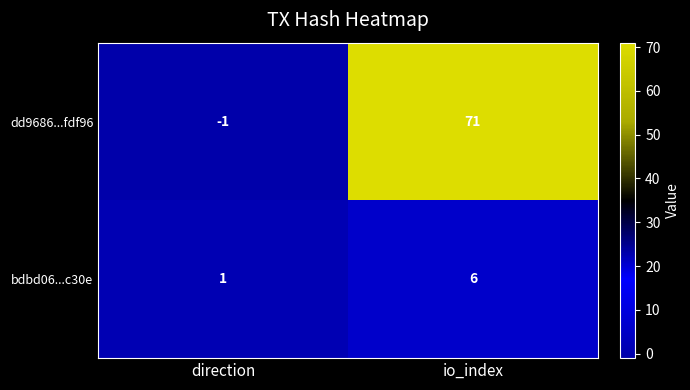

Is it true that bdbd06...c30e equals 6 at io_index?

True